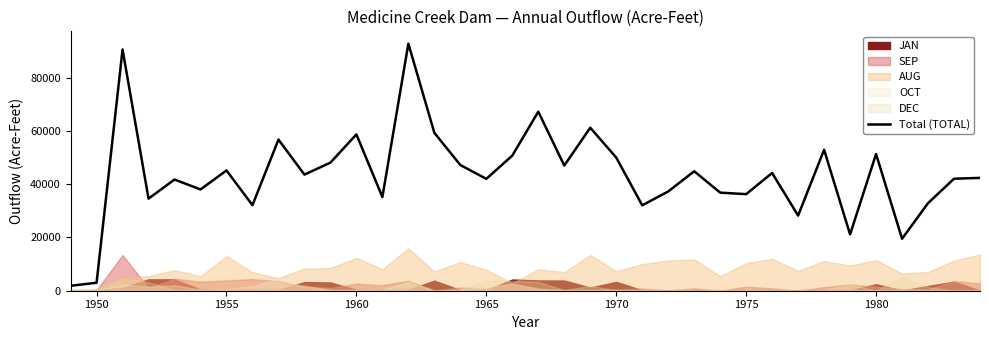

What is the average value?

43589